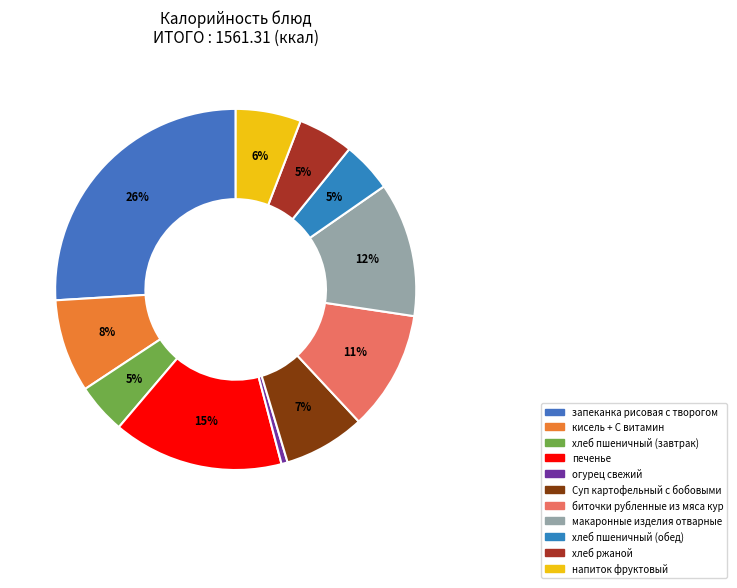

To the nearest percent, what percentage of the pie is печенье?

15%